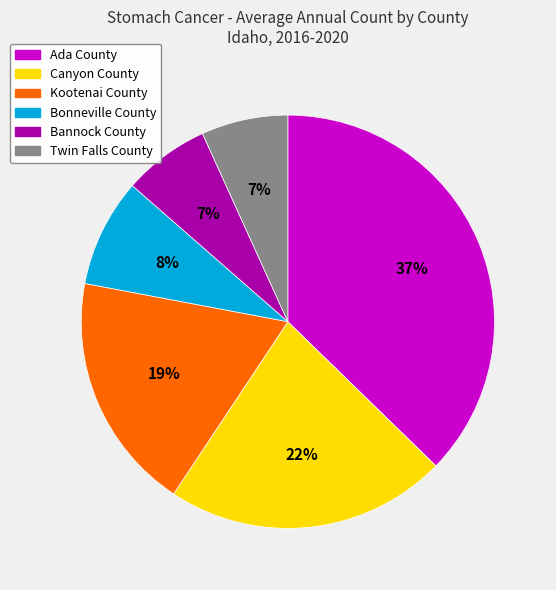

True or false: Kootenai County accounts for 19% of the total.

True